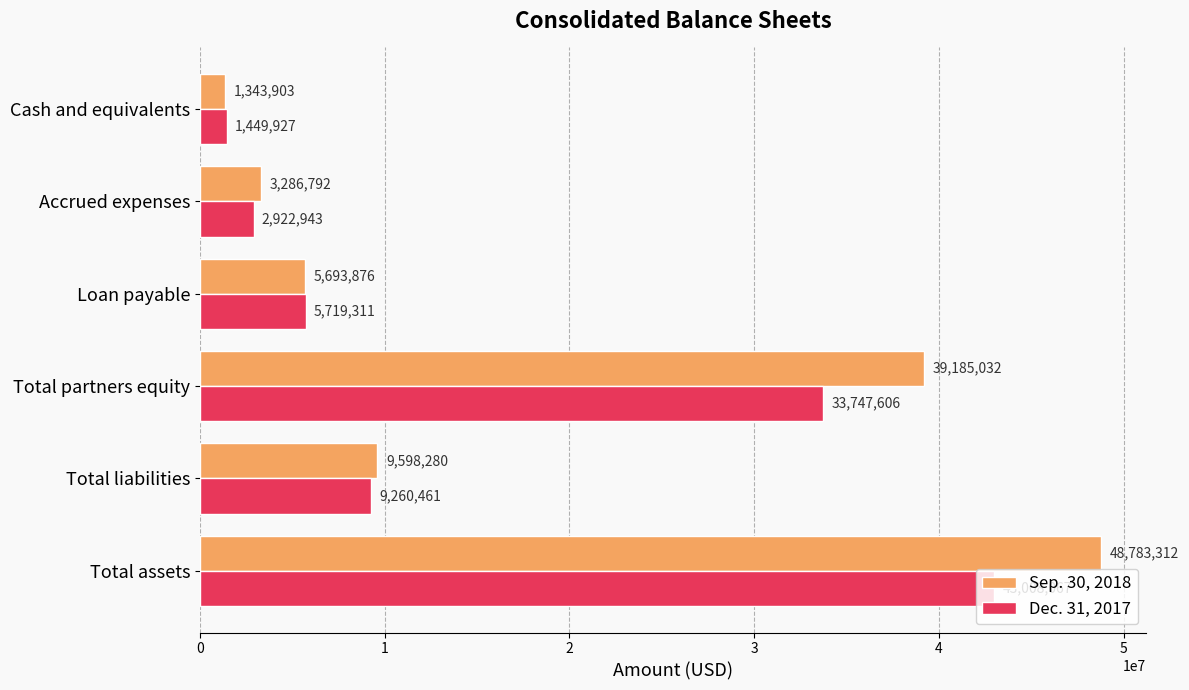

Which series has the largest total across all categories?

Sep. 30, 2018